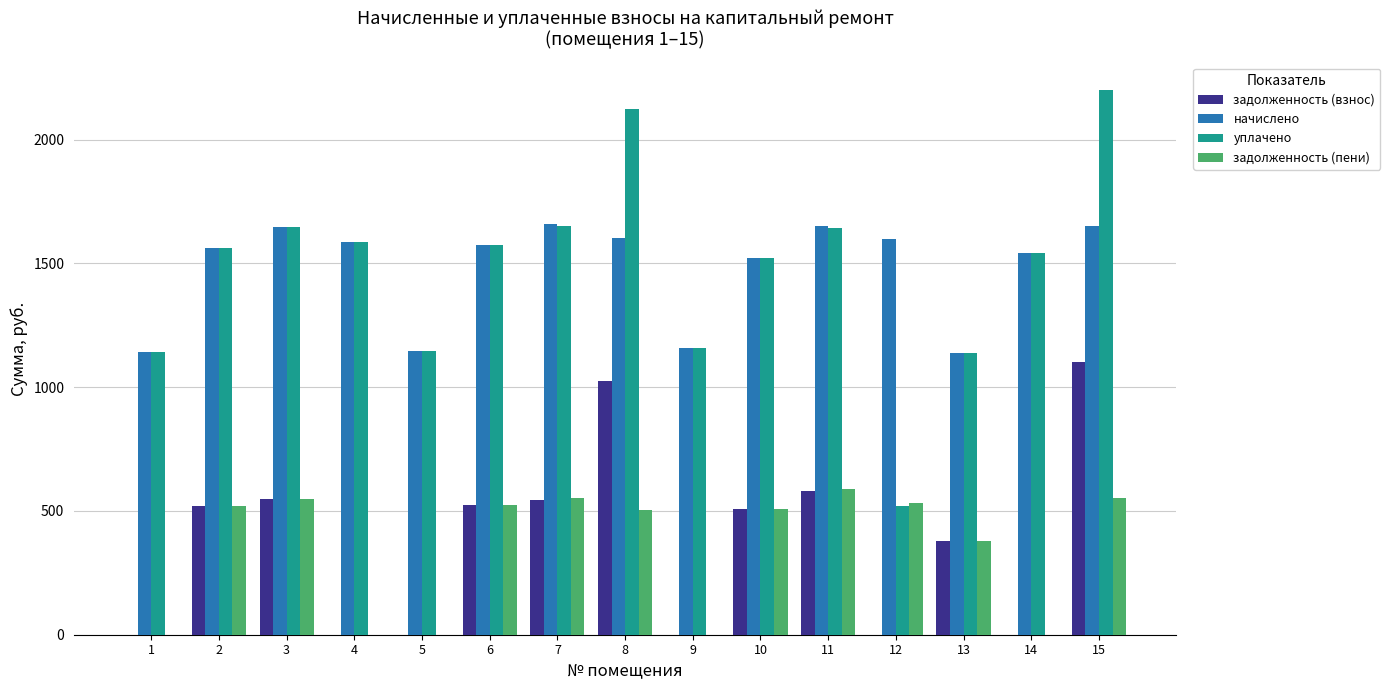

What is the highest value of the задолженность (пени) series?

587.9